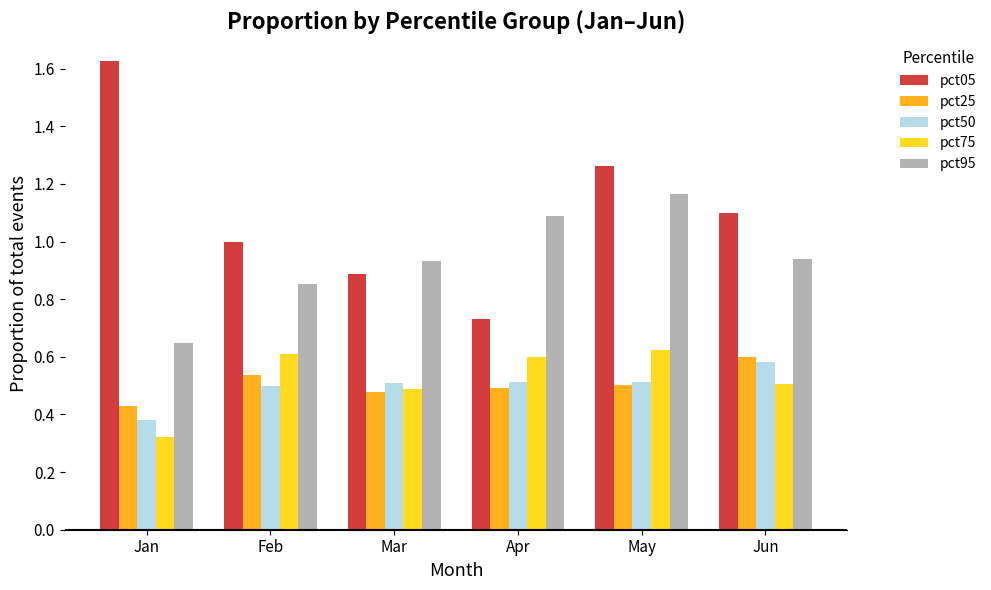

Which category has the highest value in the pct50 series?

Jun